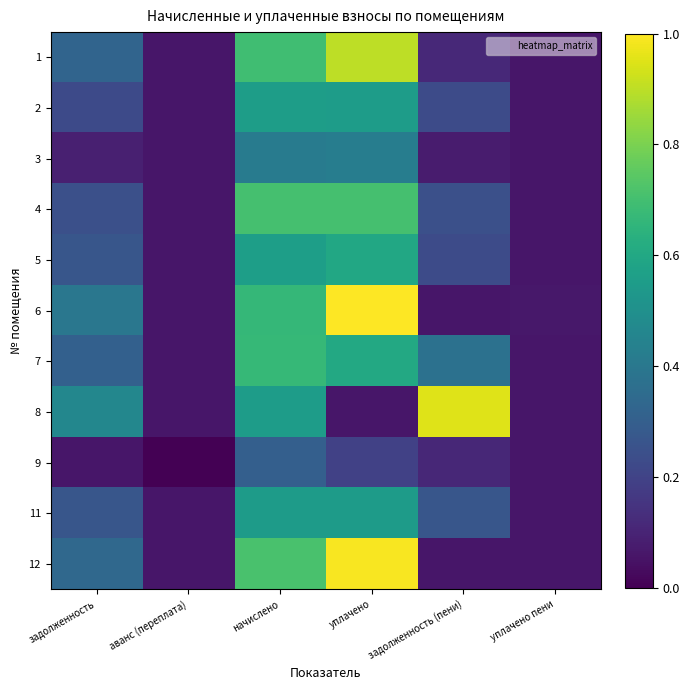

Count the number of categories in the chart.

6